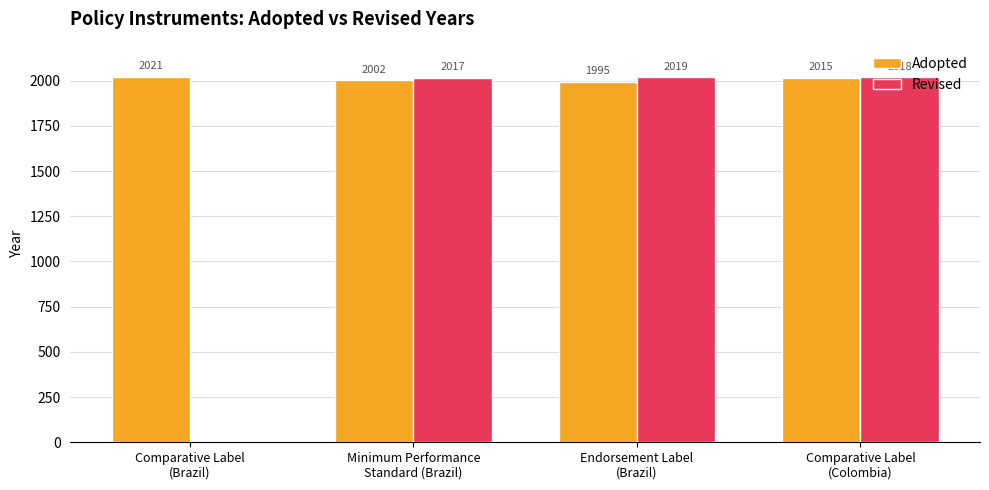

Reading right to left, transcribe all the data shown in this chart.

Adopted: Comparative Label
(Colombia)=2015	Endorsement Label
(Brazil)=1995	Minimum Performance
Standard (Brazil)=2002	Comparative Label
(Brazil)=2021
Revised: Comparative Label
(Colombia)=2018	Endorsement Label
(Brazil)=2019	Minimum Performance
Standard (Brazil)=2017	Comparative Label
(Brazil)=0